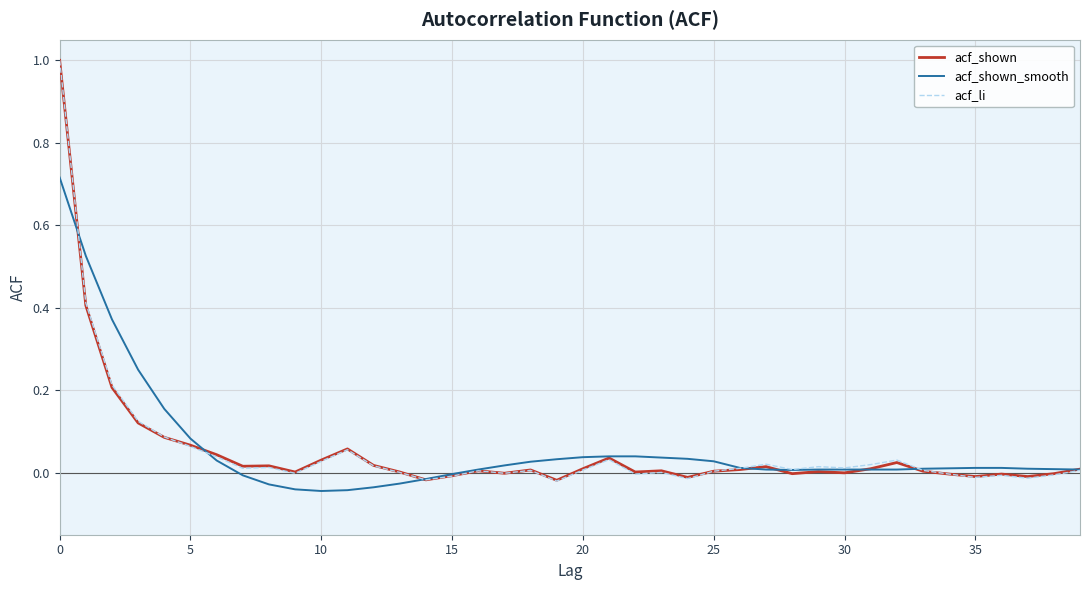

What is the greatest value displayed?

1.0